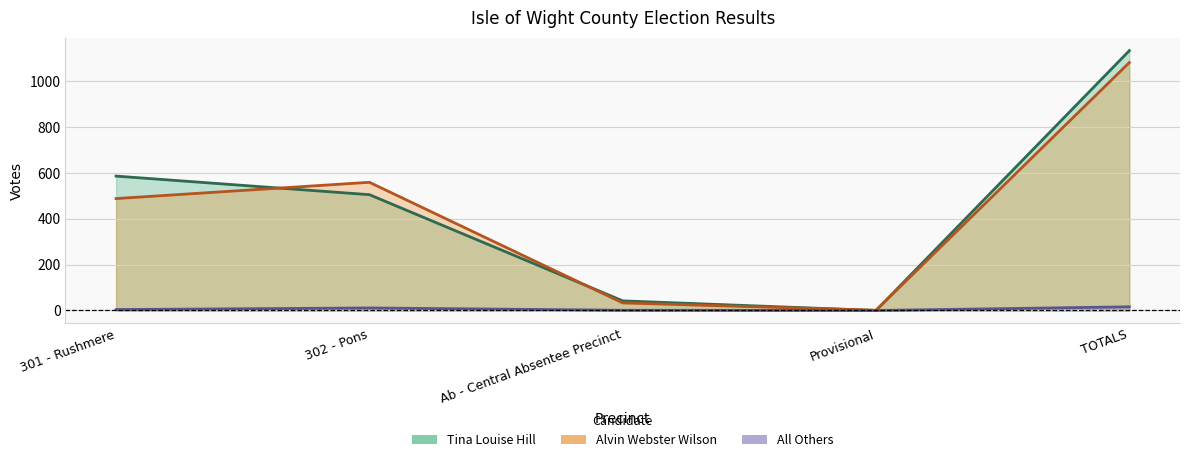

What is the label of the 1st point from the right?

TOTALS